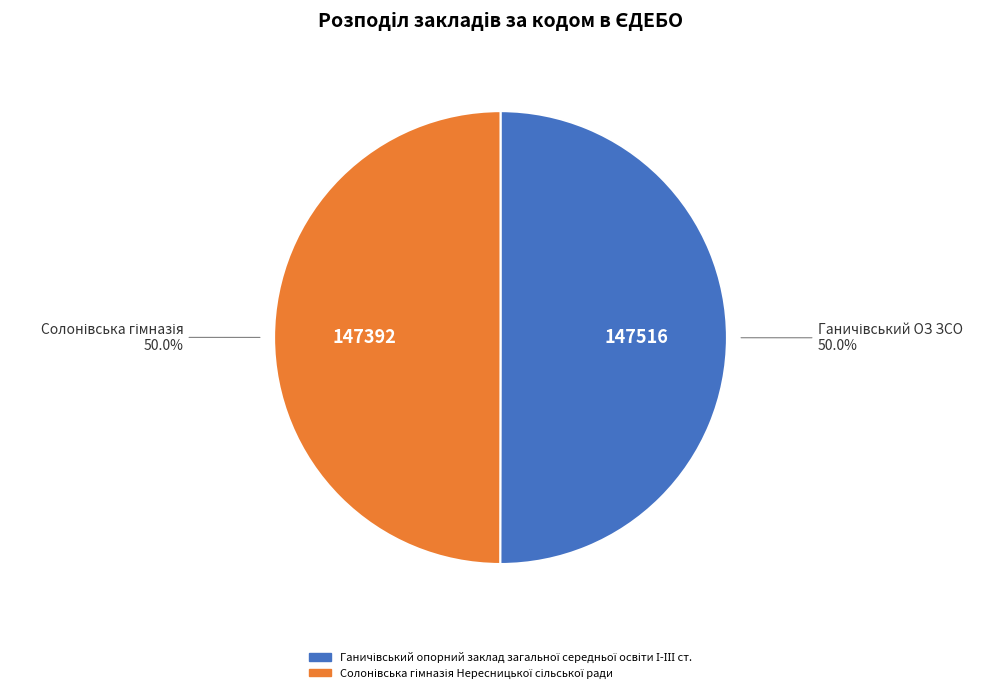

The Ганичівський опорний заклад загальної середньої освіти І-ІІІ ст. slice represents 63% of the pie. True or false?

False